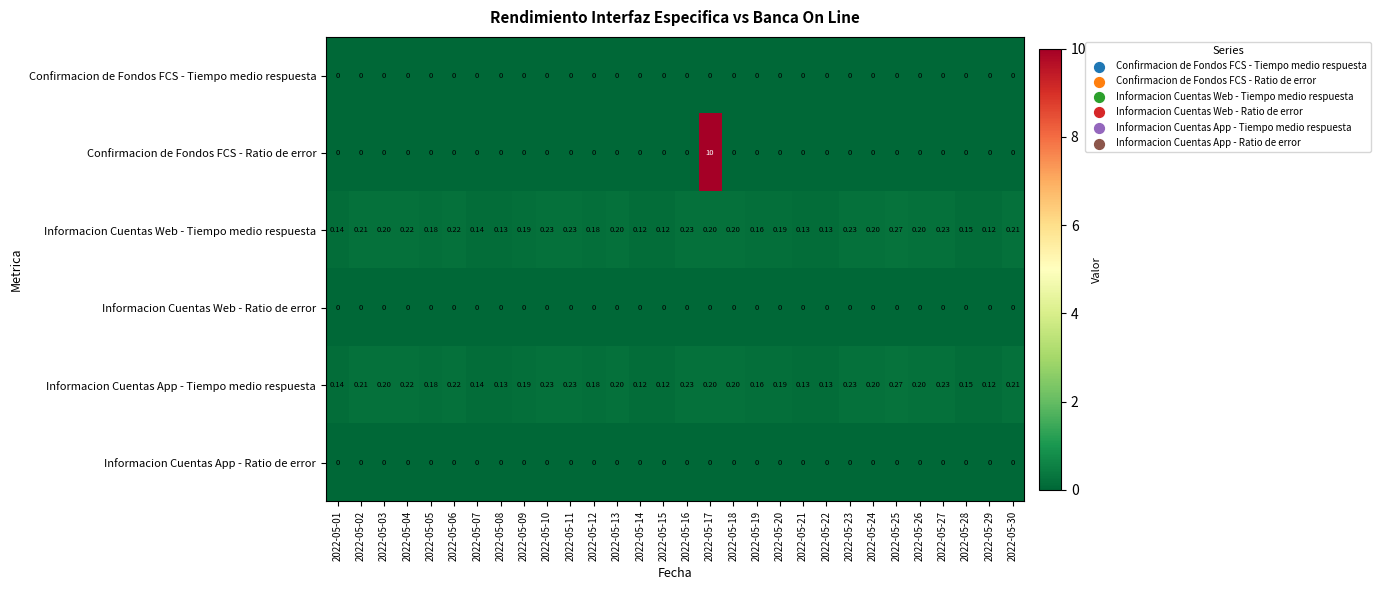

Is the value of Informacion Cuentas Web - Tiempo medio respuesta at 2022-05-01 greater than the value of Informacion Cuentas Web - Ratio de error at 2022-05-11?

Yes